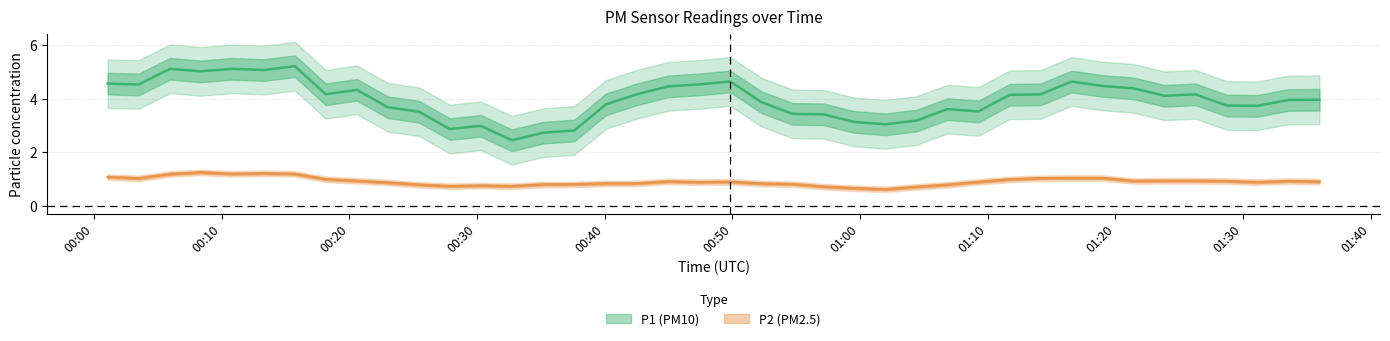

List the series in order of their overall mean, highest first.

P1, P2